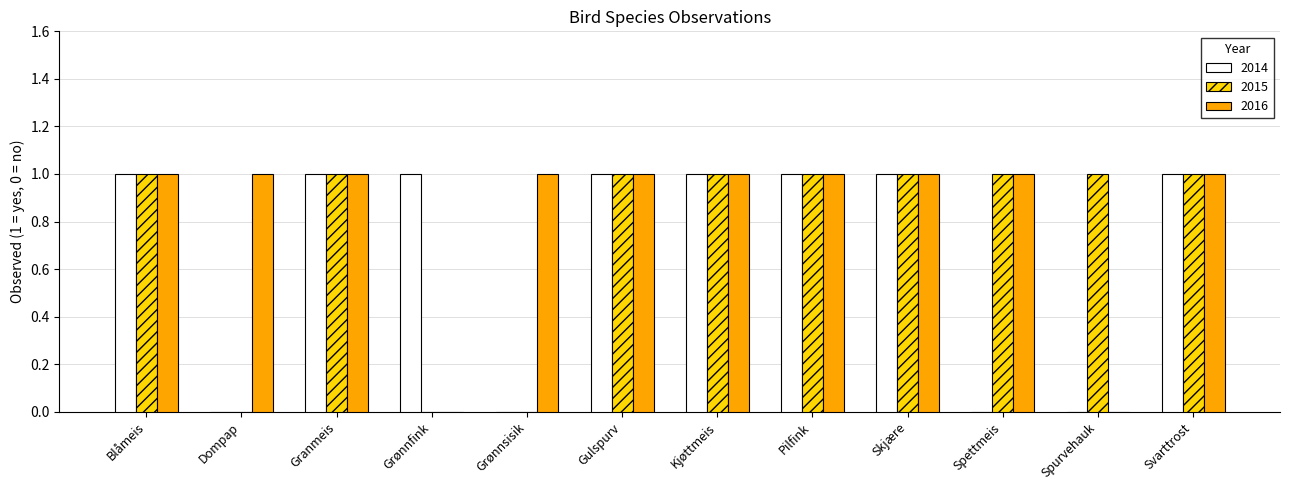

How many 2015 values are between 1 and 2?

9